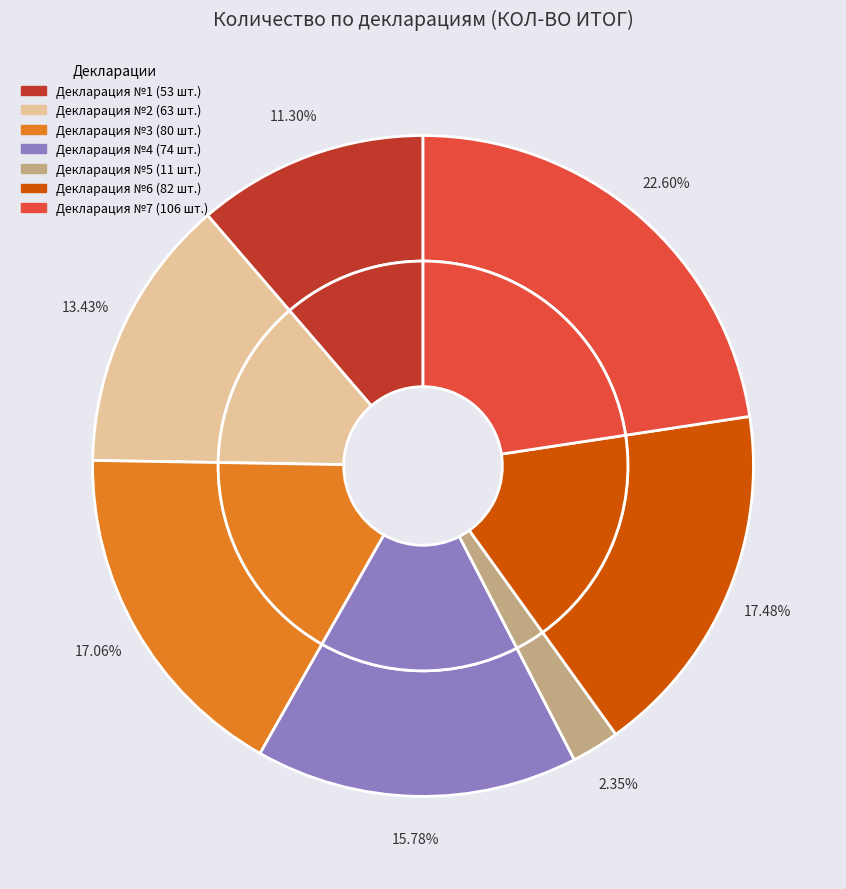

How many segments does this pie chart have?

7